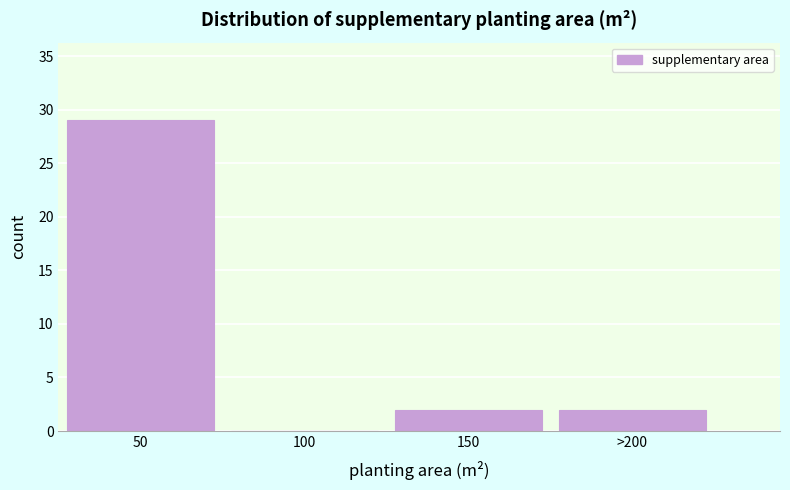

Reading right to left, list all the values displayed in this chart.

>200=2	150=2	100=0	50=29